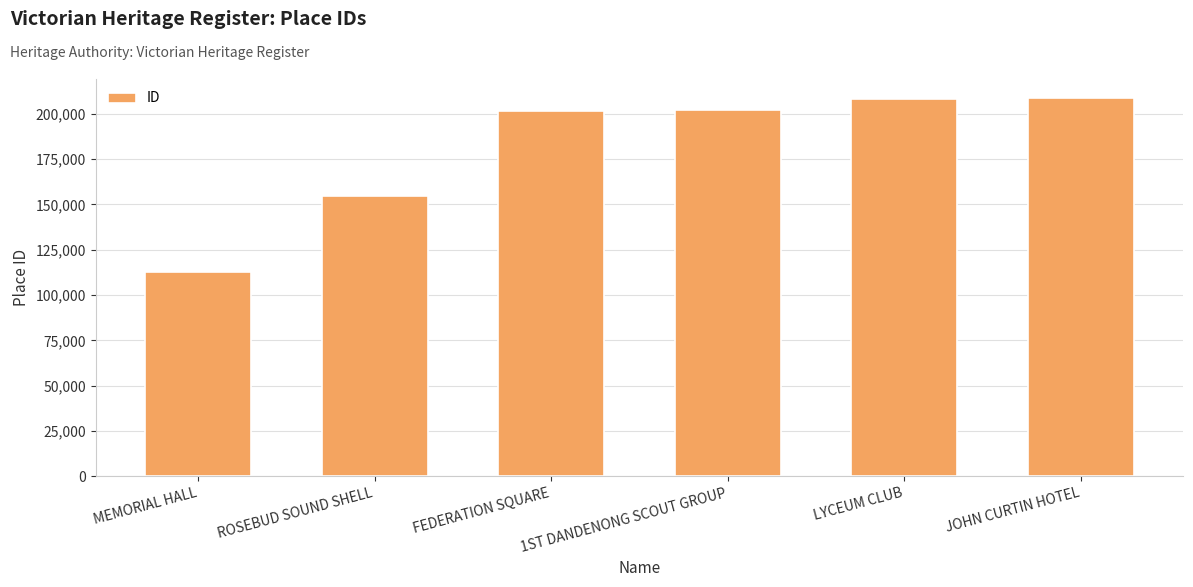

What is the minimum value shown in the chart?

112818